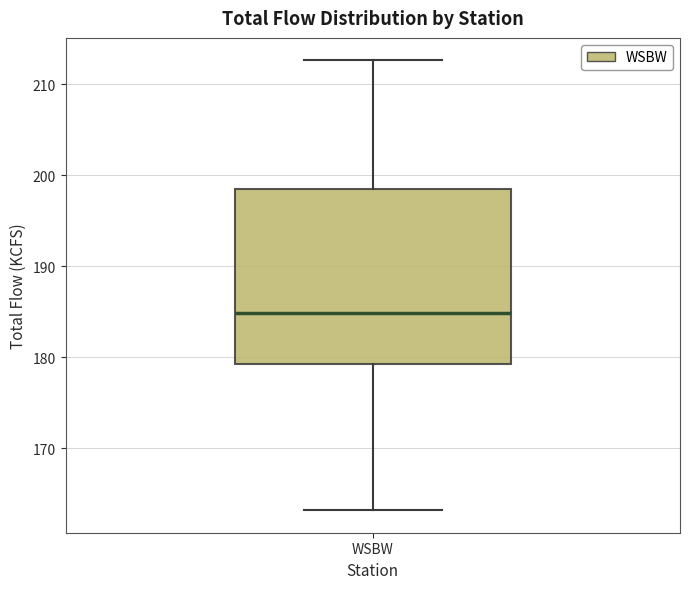

Where does the lower whisker of the box for WSBW end on the y-axis? The values are not printed on the chart, so give them approximately, as read against the axis.

163